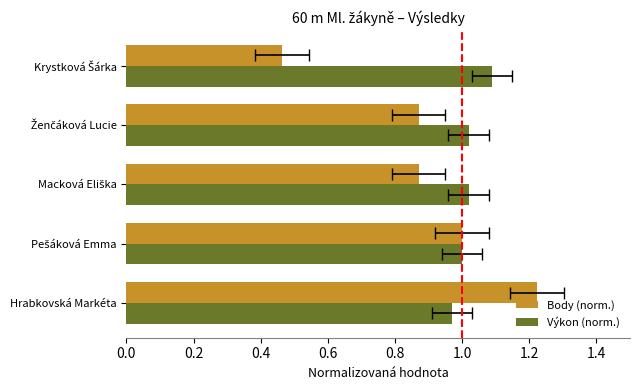

Which series has the largest range (max minus min)?

Body (norm.)